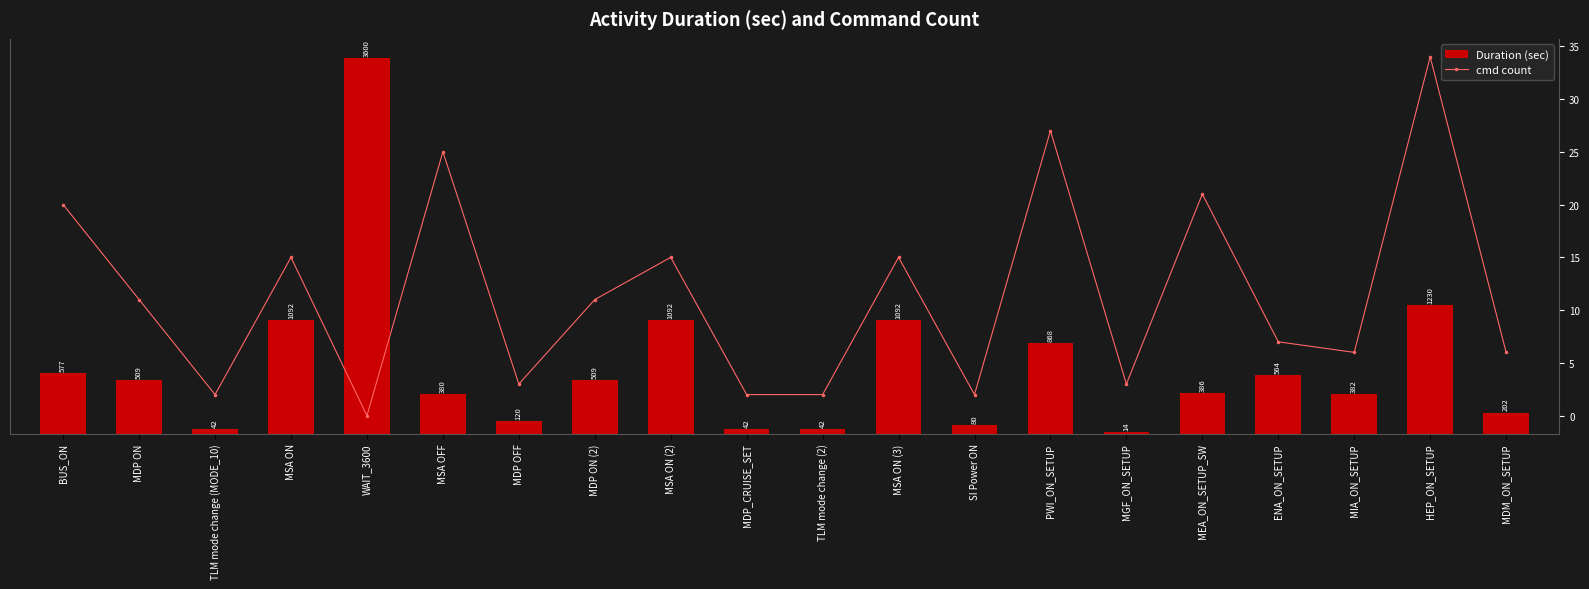

Reading right to left, list all the values displayed in this chart.

Duration (sec): 202	1230	382	564	386	14	868	80	1092	42	42	1092	509	120	380	3600	1092	42	509	577
cmd count: 6	34	6	7	21	3	27	2	15	2	2	15	11	3	25	0	15	2	11	20